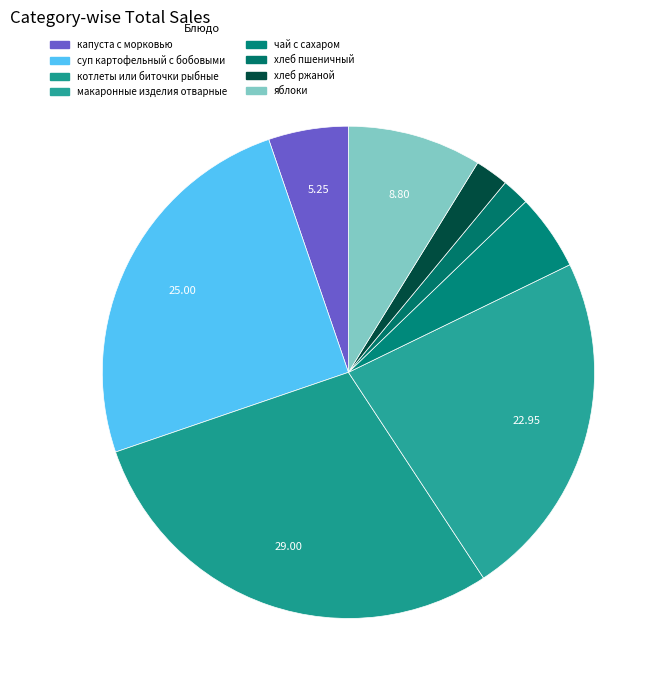

What percentage is the капуста с морковью slice, to the nearest percent?

5%